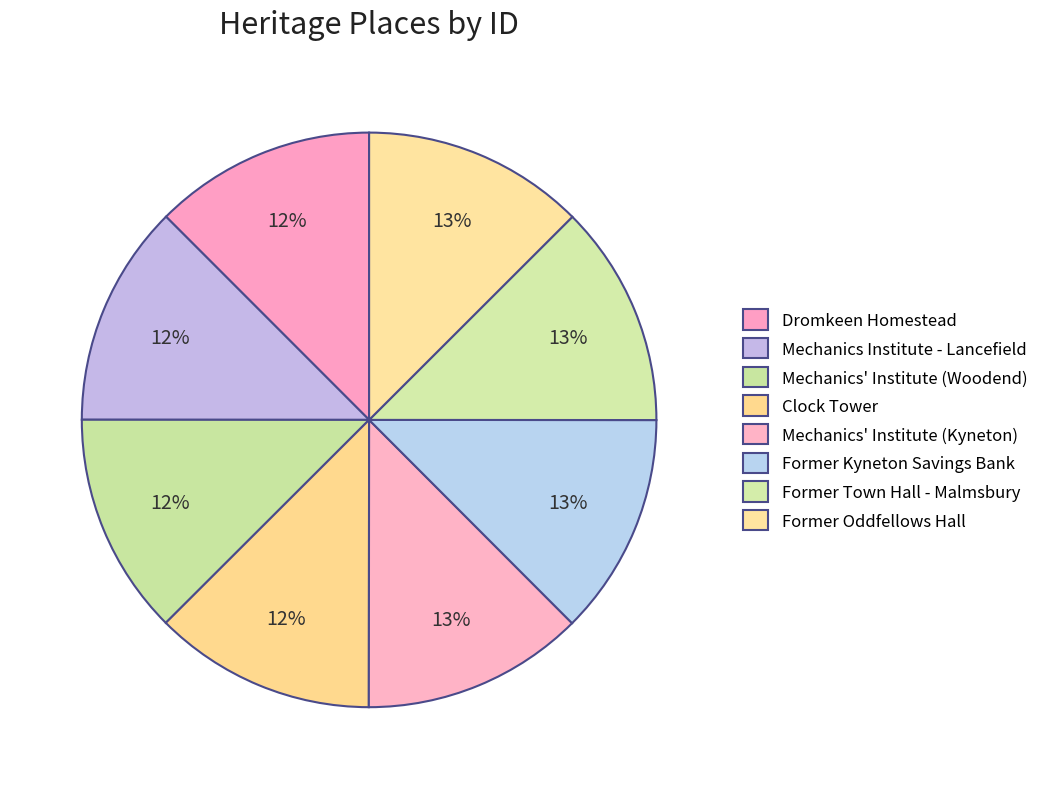

Between Mechanics' Institute (Woodend) and Former Oddfellows Hall, which is larger?

Former Oddfellows Hall